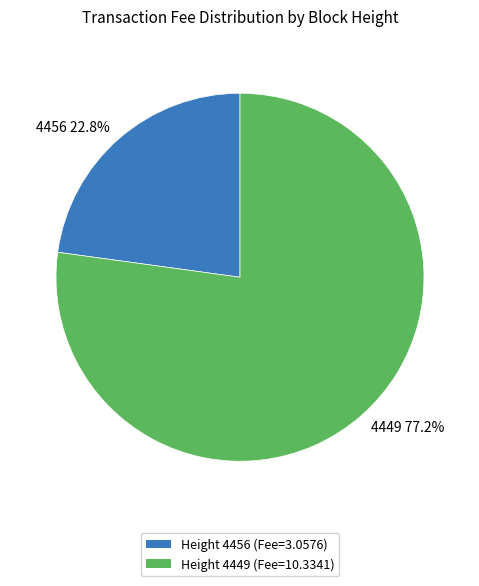

How many segments does this pie chart have?

2